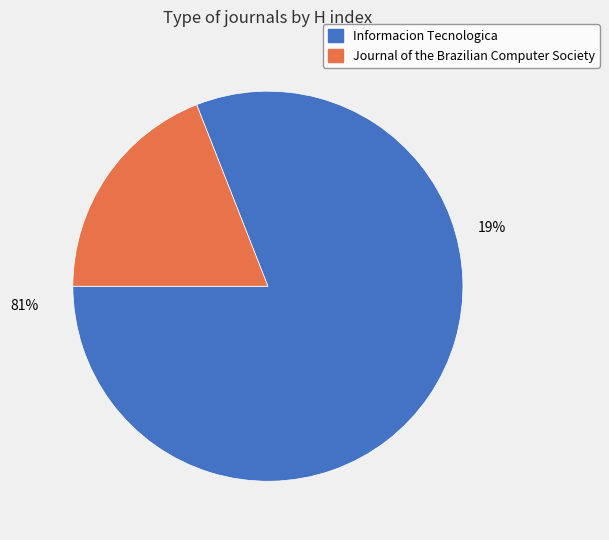

How many slices are in this pie chart?

2